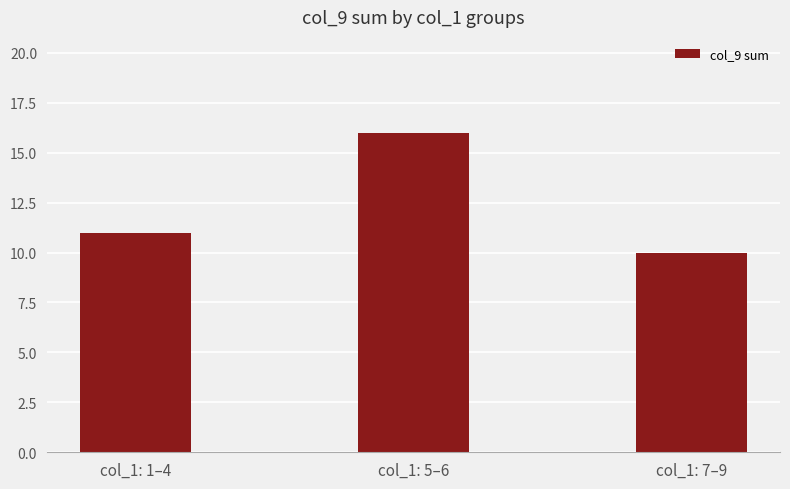

What is the sum of all values?

37